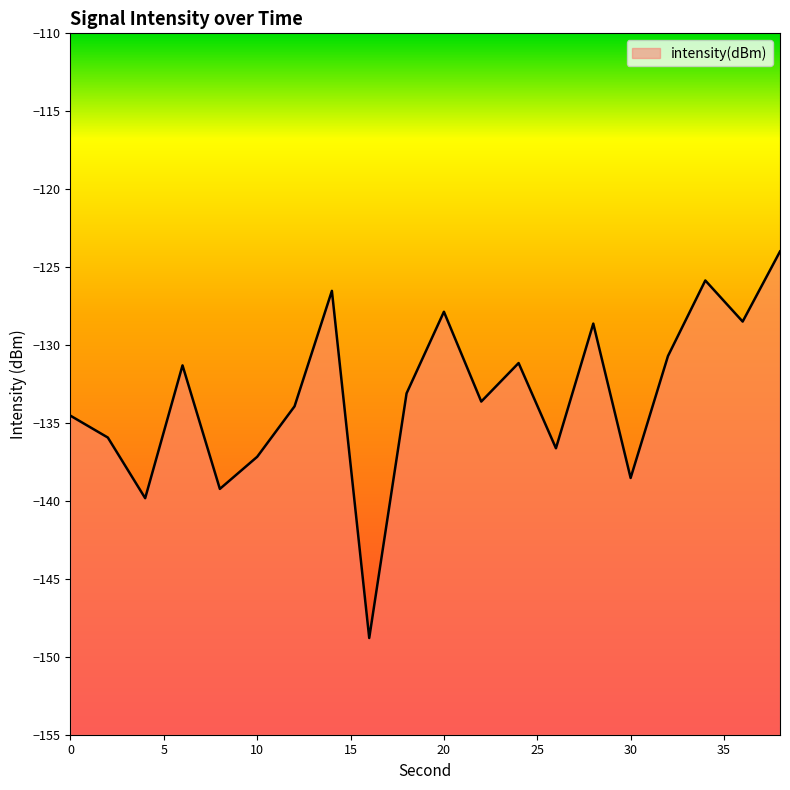

Read the value at 10.

-137.2